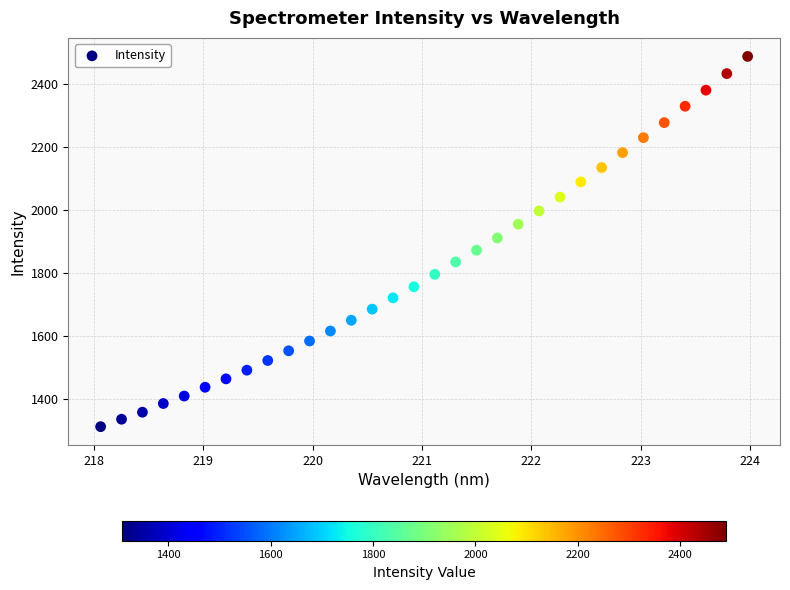

What is the range of Y values (max minus min)?

1177.9